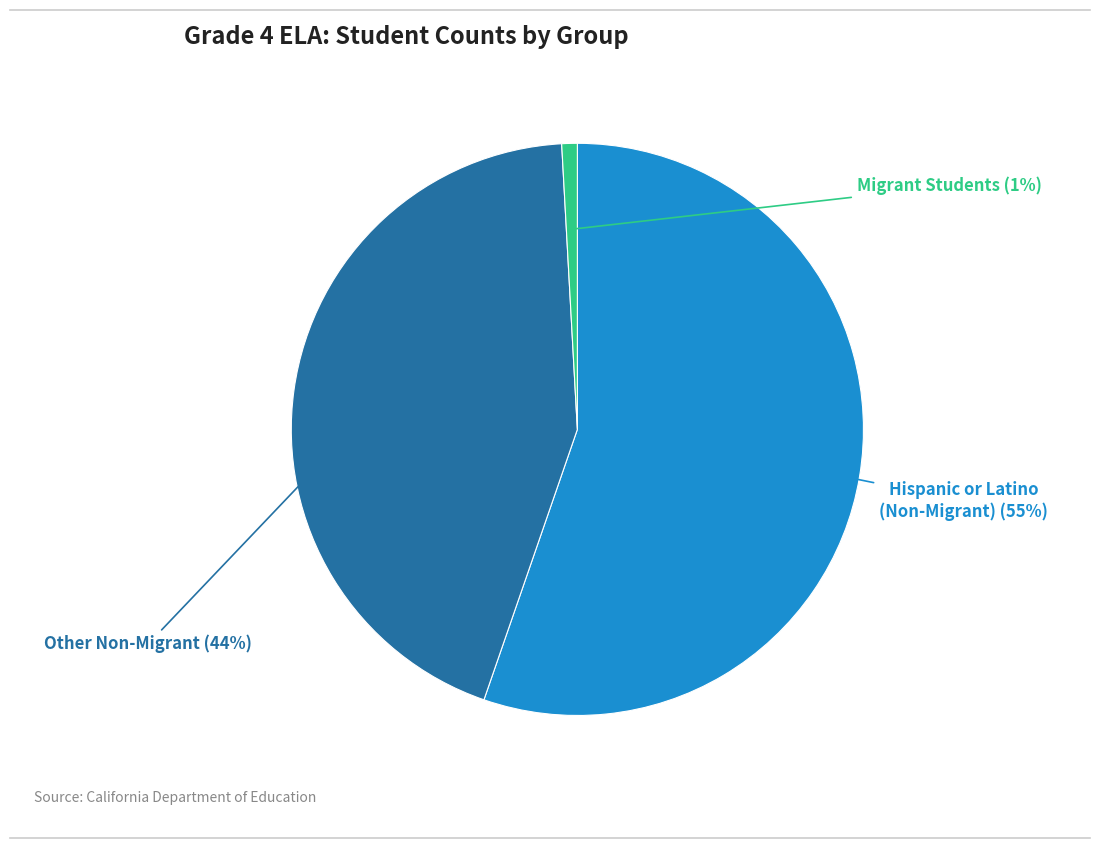

Is it true that Hispanic or Latino (Non-Migrant) is 65% of the pie?

False